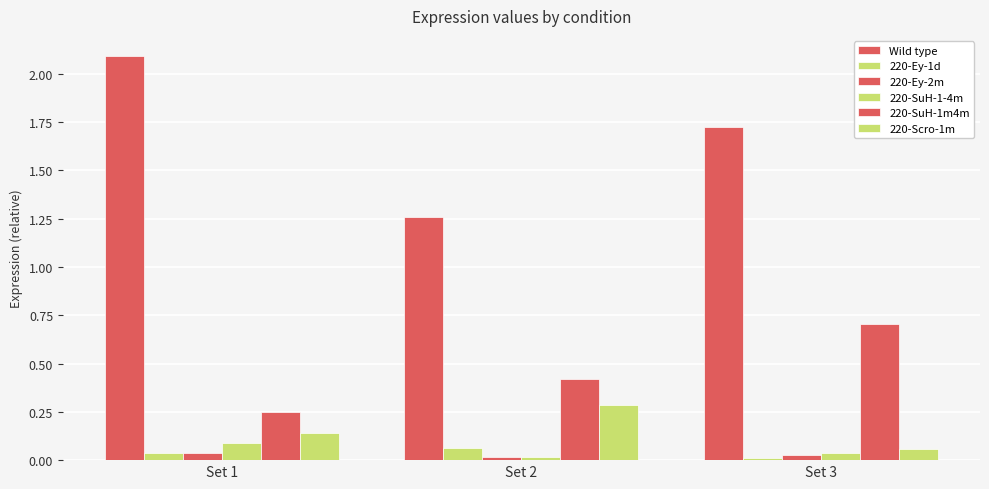

At which category is the sum across all series the highest?

Set 1